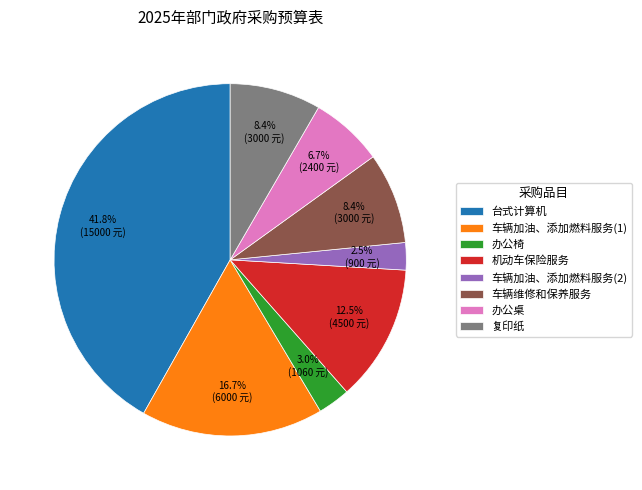

How many slices are in this pie chart?

8